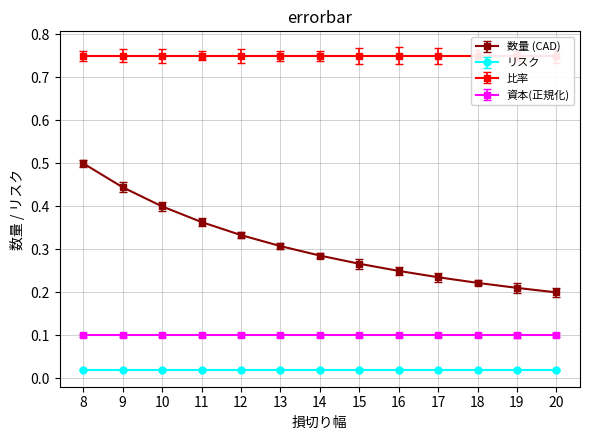

Which category has the highest value in the リスク series?

8